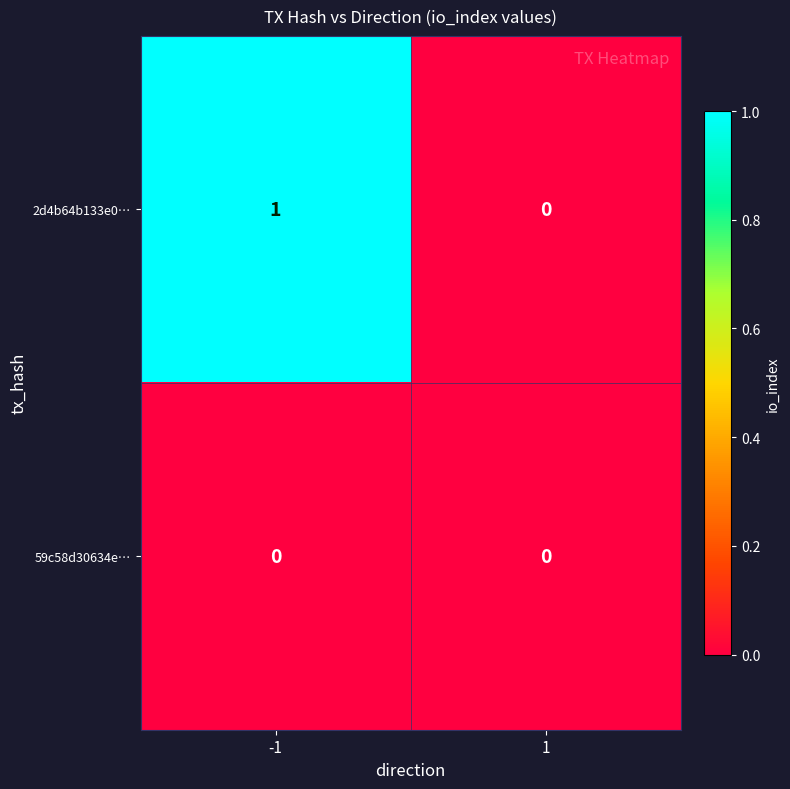

Which series has the largest range (max minus min)?

2d4b64b133e0…